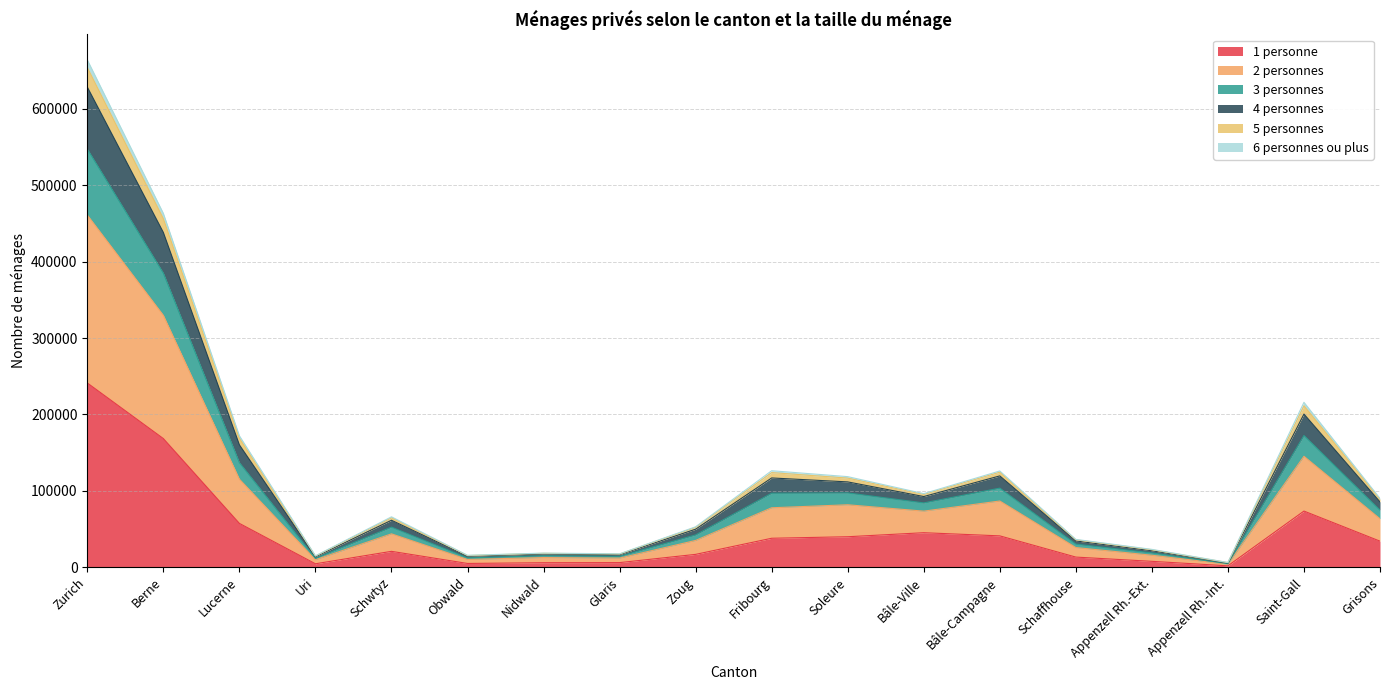

True or false: 1 personne and 4 personnes intersect in this chart.

False